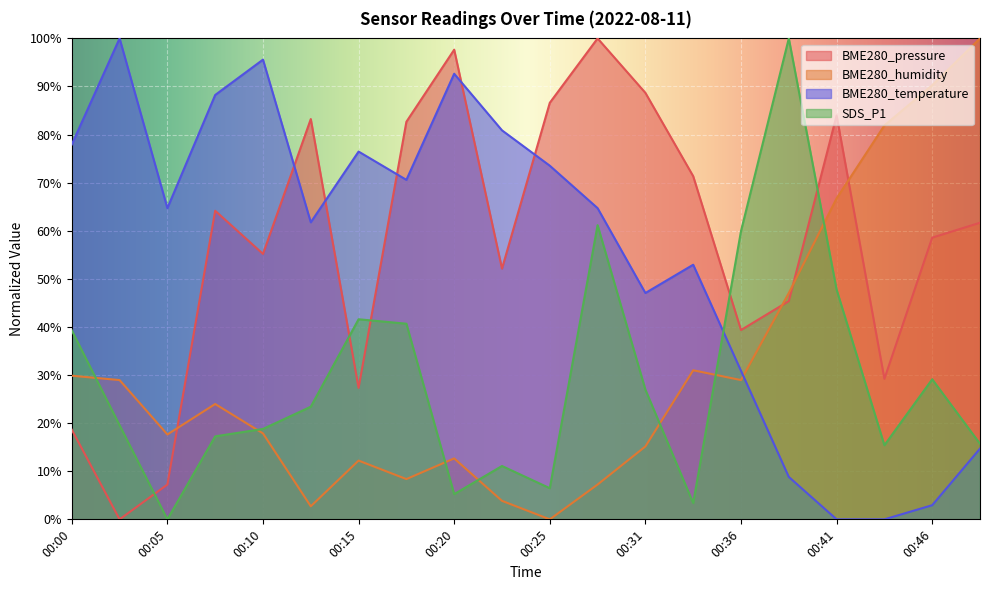

How many values in the BME280_temperature series are below 64?

9